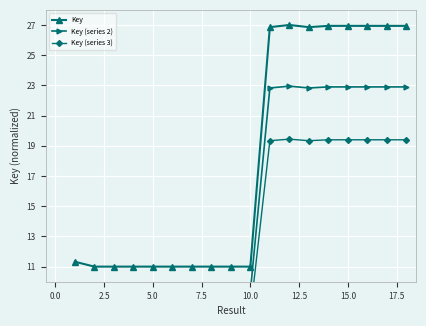

What is the minimum value for Key?

11.0